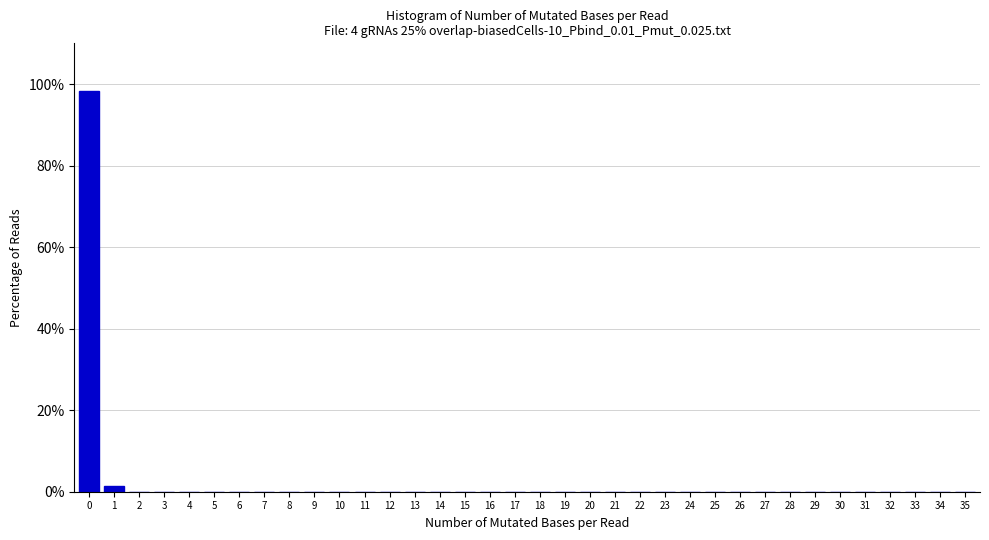

What is the sum of all values?

100.0